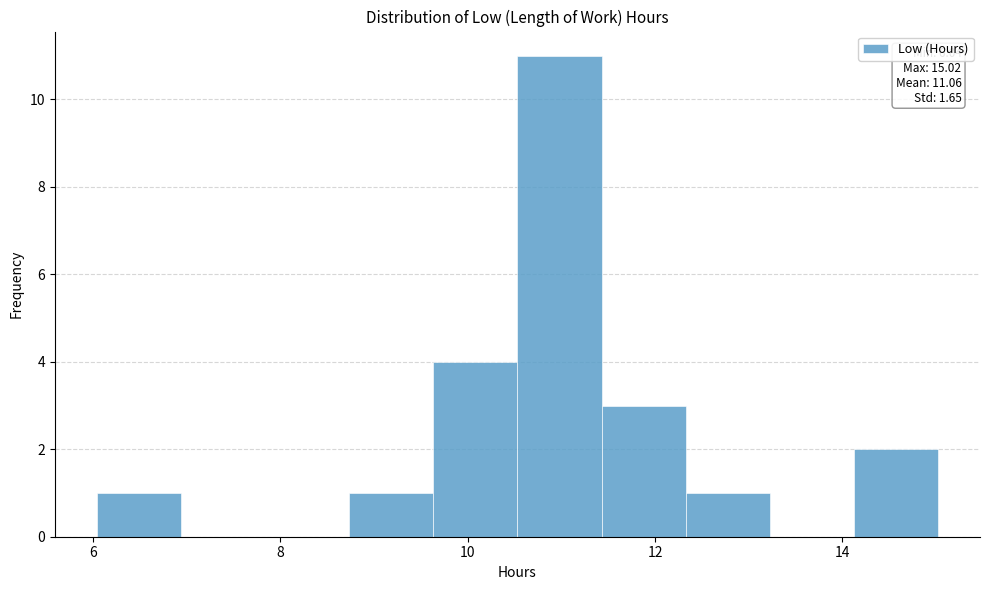

Over which range of the x-axis is the bar tallest?

10.6 to 11.4